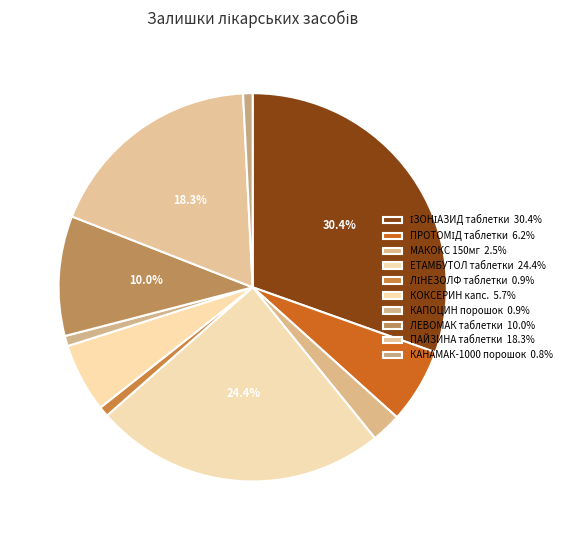

Does ЛЕВОМАК таблетки account for over 50% of the chart?

No